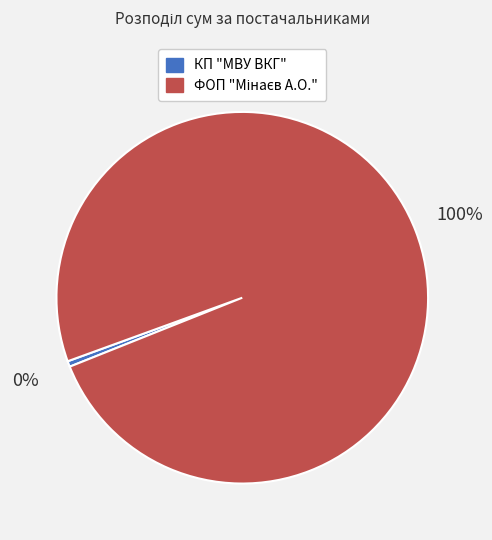

True or false: КП "МВУ ВКГ" accounts for 7% of the total.

False